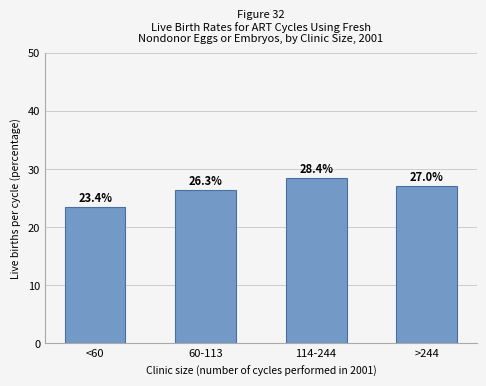

What is the sum of all values?

105.1